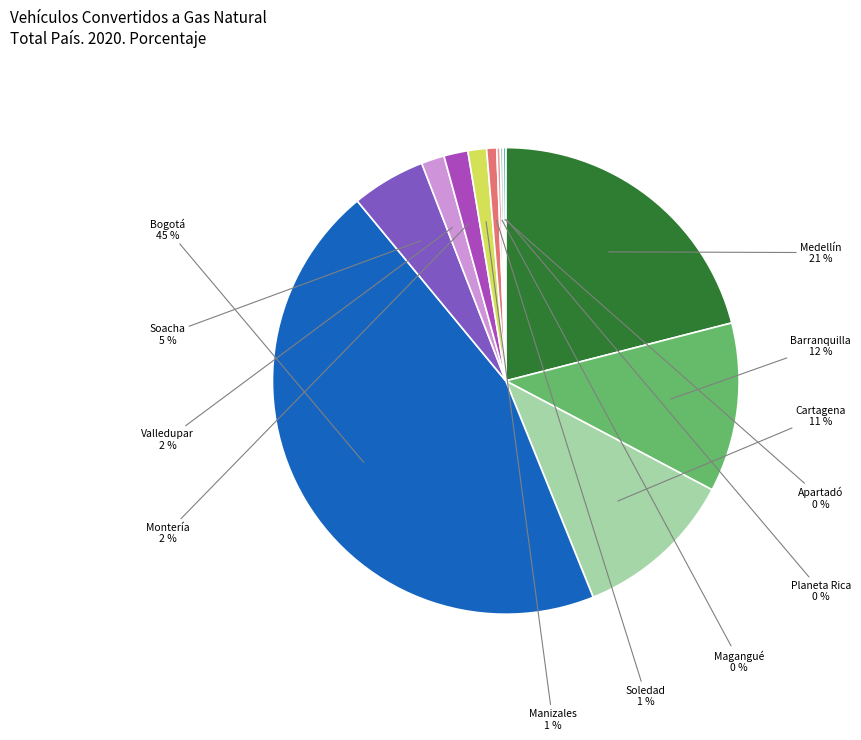

Is there any slice that represents more than half of the pie?

No